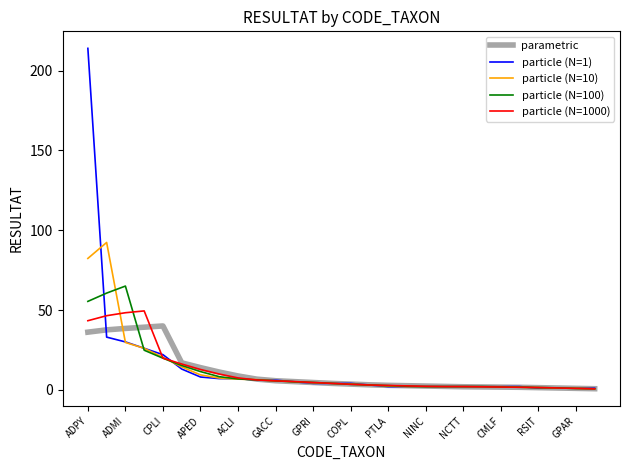

List the series in order of their peak value, highest first.

particle (N=1), particle (N=10), particle (N=100), particle (N=1000), parametric